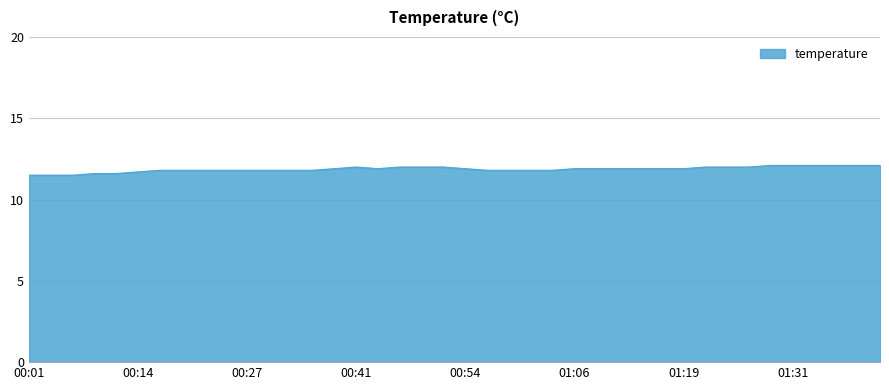

What is the smallest value displayed?

11.5